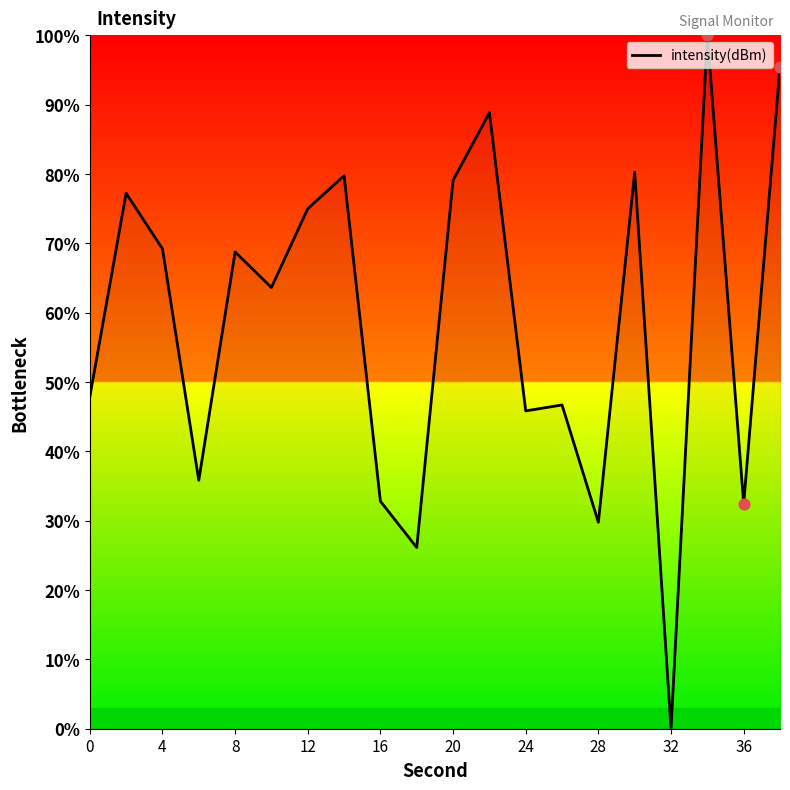

What is the difference between the maximum and minimum values?

100.0